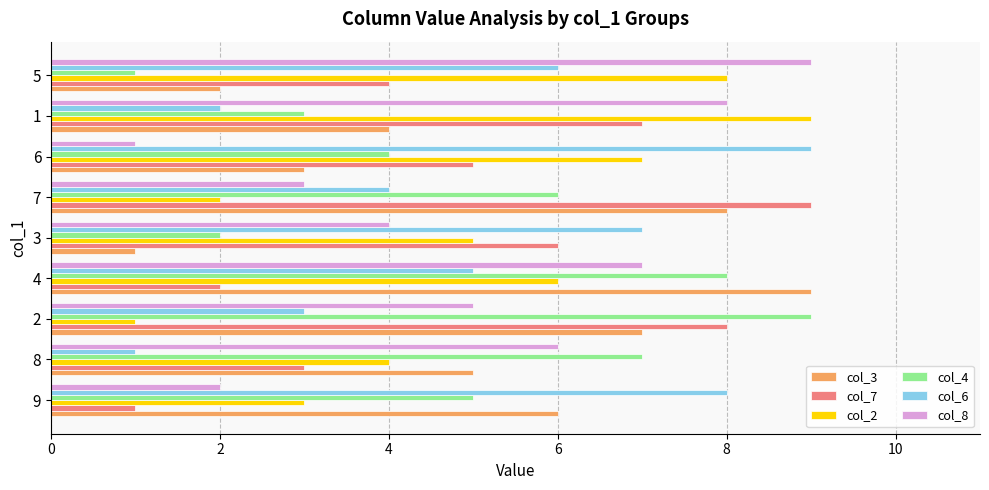

The col_2 series shows 8 at 5. True or false?

True